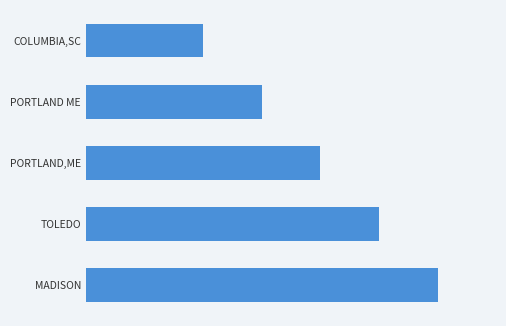

List the labels in order of value, smallest first.

COLUMBIA,SC, PORTLAND ME, PORTLAND,ME, TOLEDO, MADISON